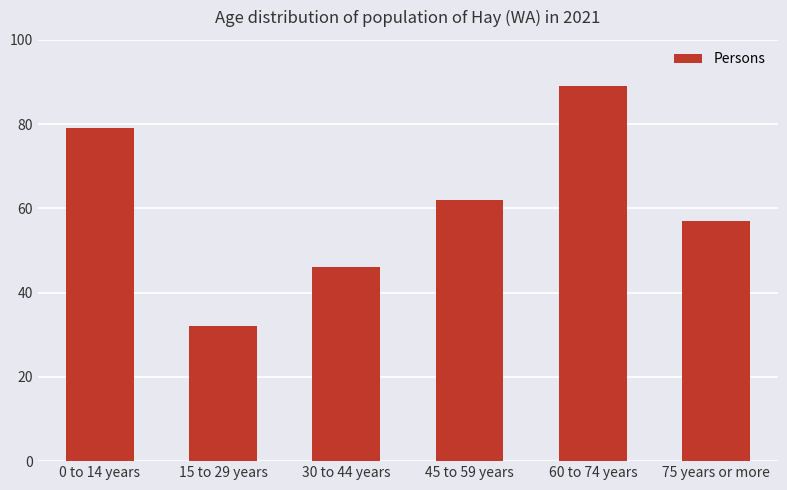

What is the difference between the maximum and minimum values?

57